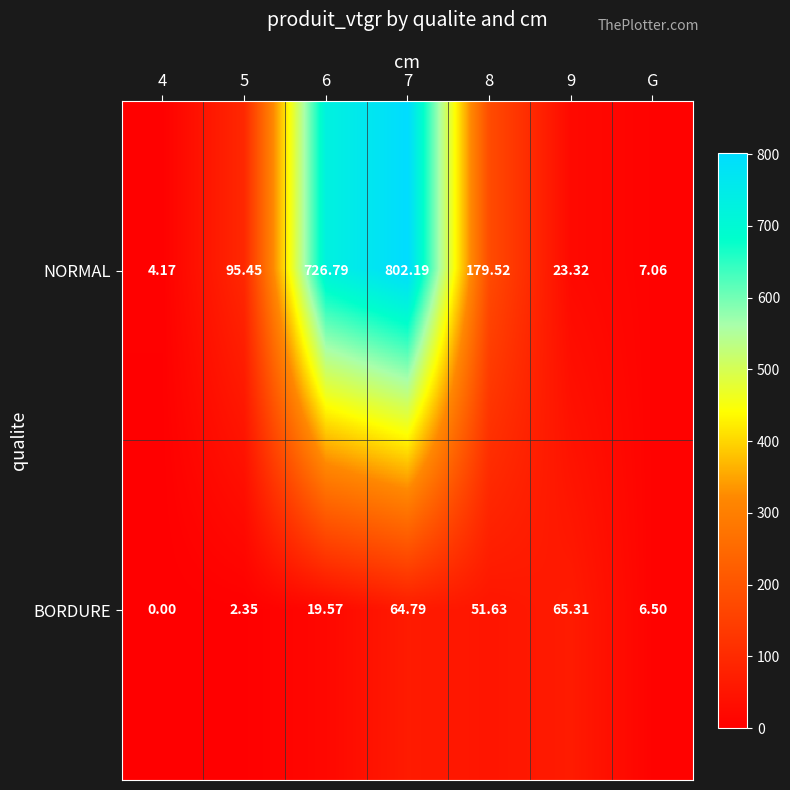

Which series changed the most between 5 and 8?

NORMAL